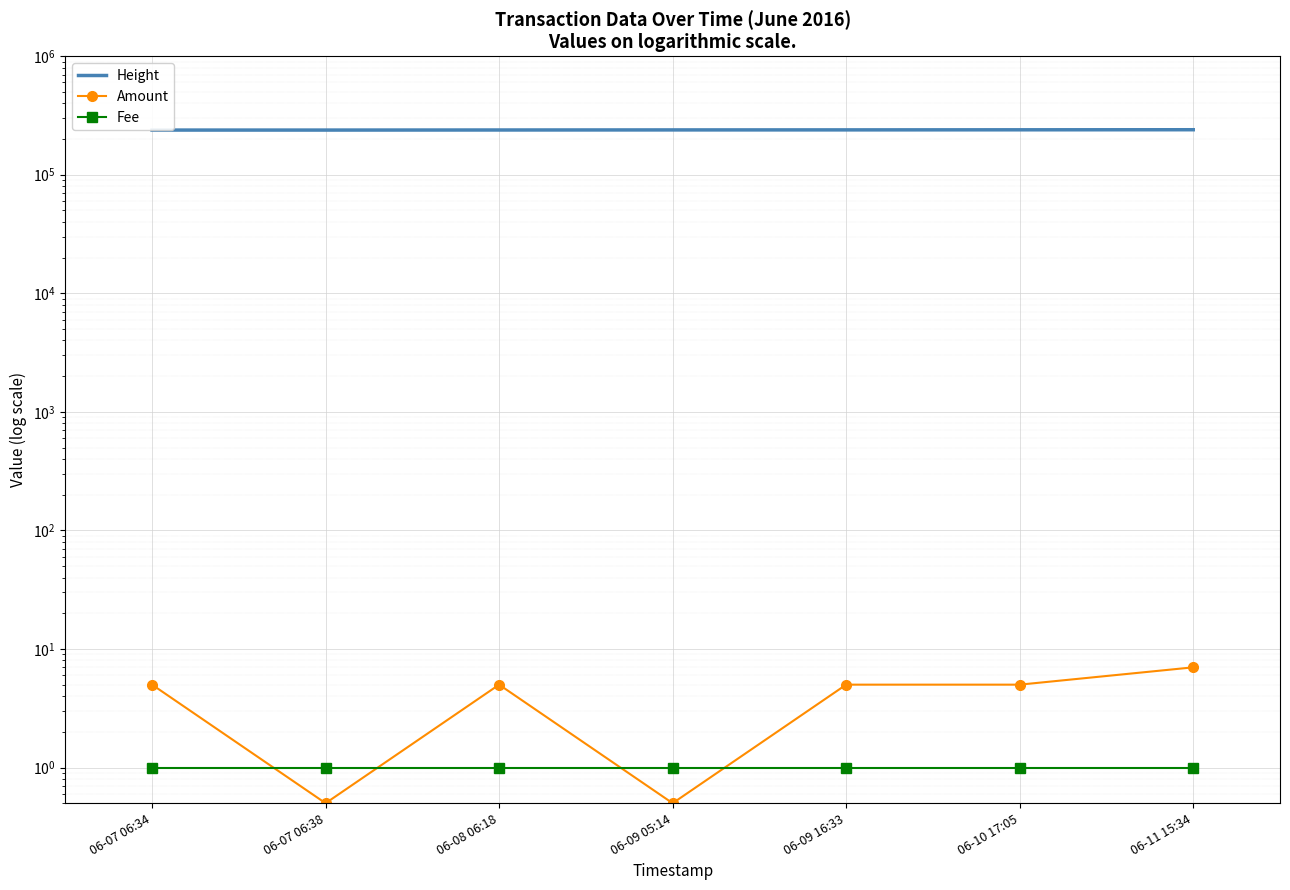

True or false: Amount has a value of 5.0 at 06-10 17:05.

True